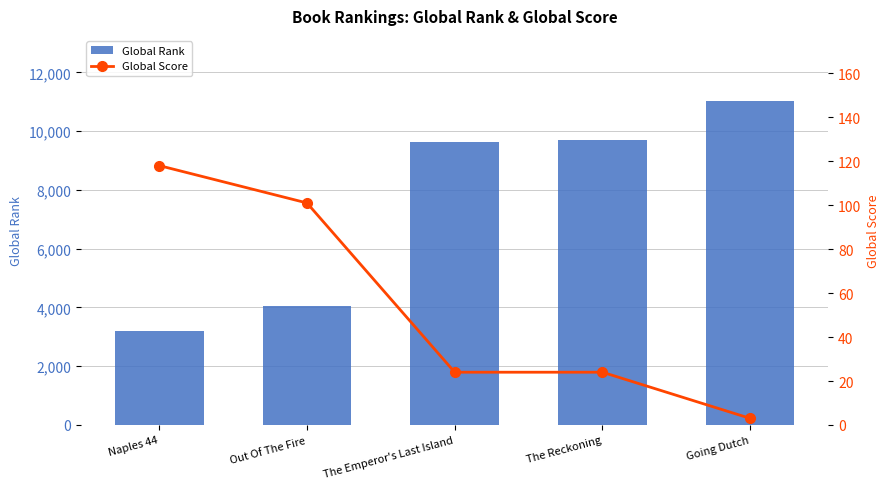

True or false: Global Rank has a value of 4635 at Going Dutch.

False